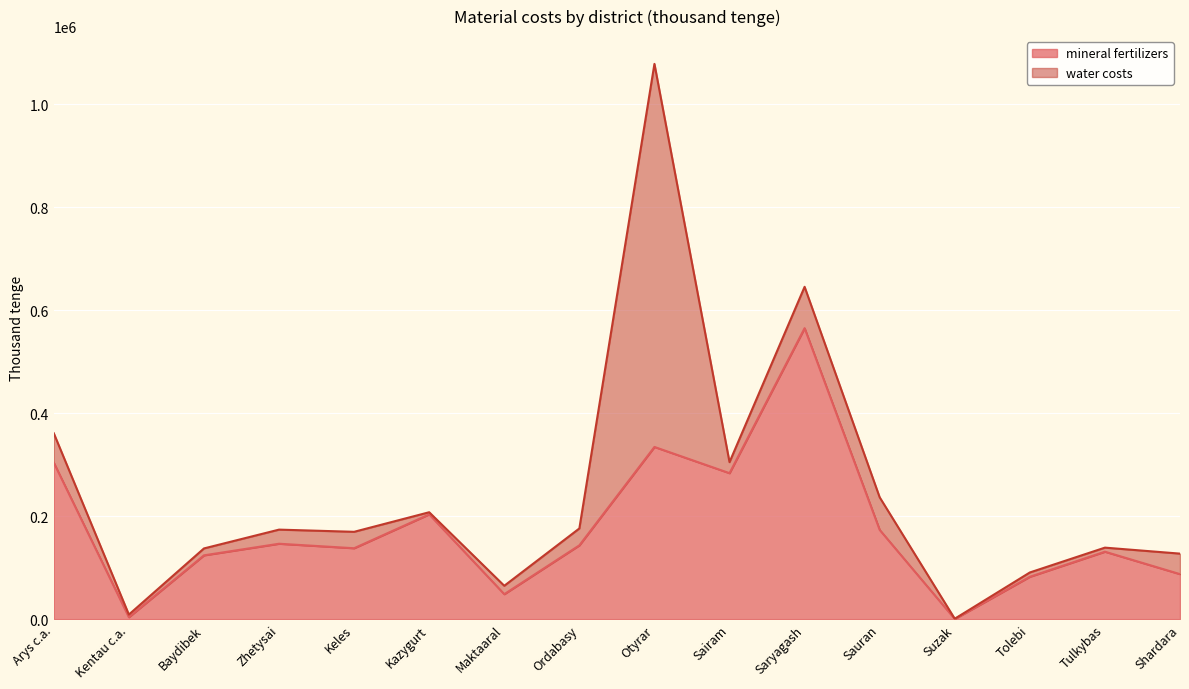

What is the approximate value of mineral fertilizers at Arys c.a.?

303922